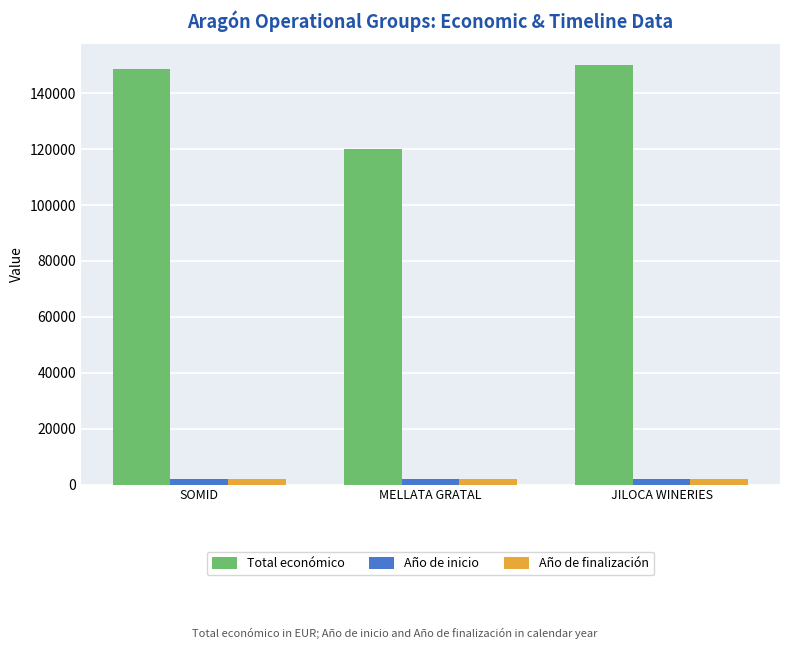

At which label does Total económico reach its minimum?

MELLATA GRATAL